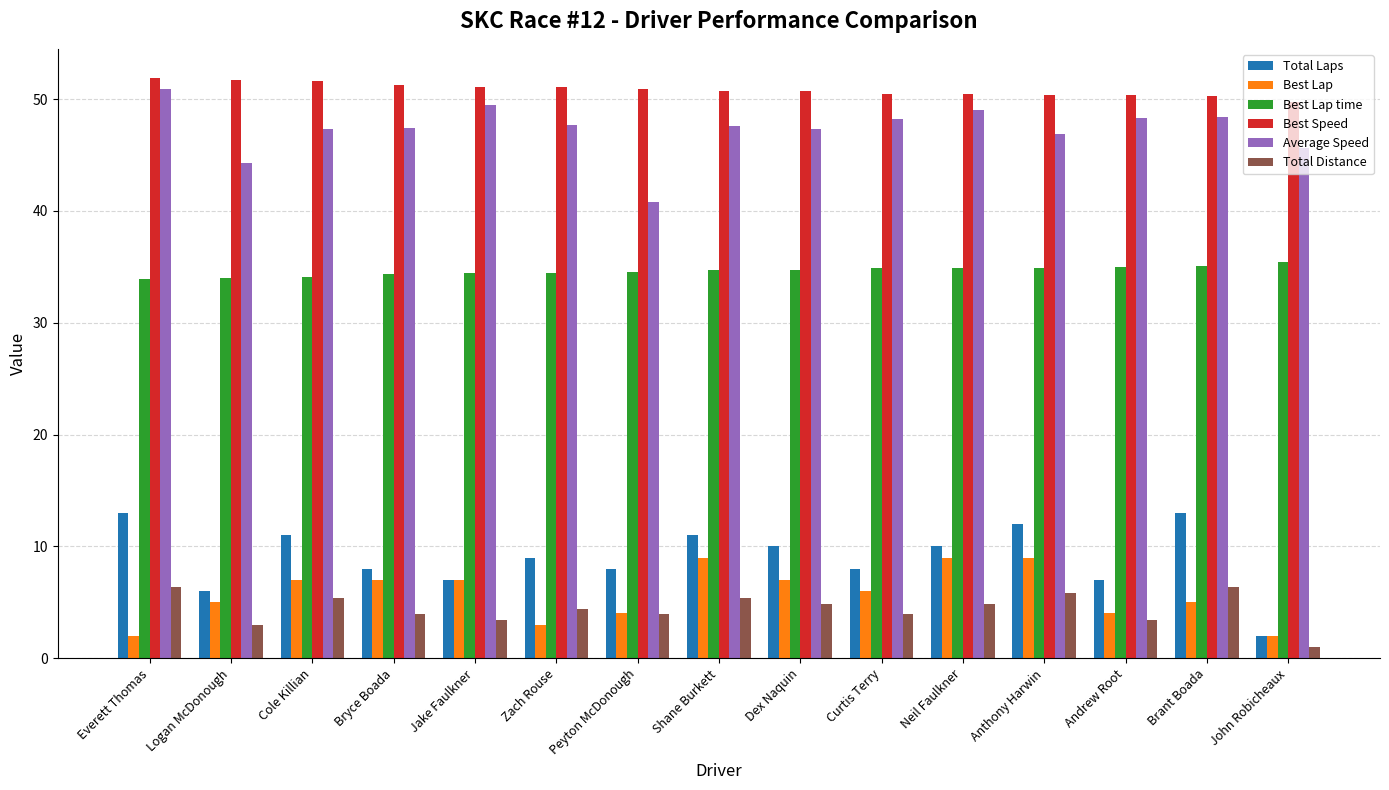

How many data points in Best Lap are less than 6?

7